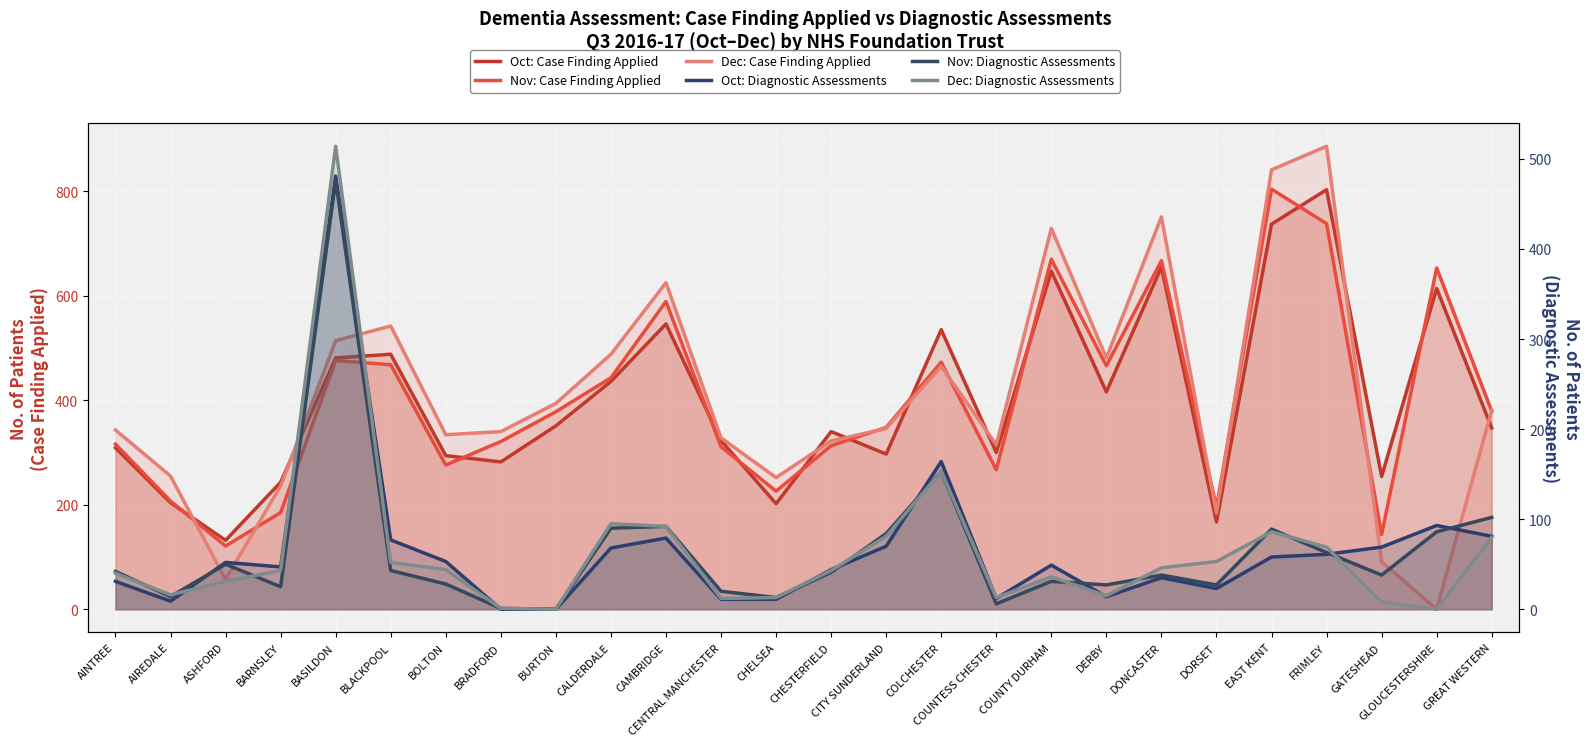

True or false: Dec: Diagnostic Assessments and Oct: Diagnostic Assessments cross at least once.

True